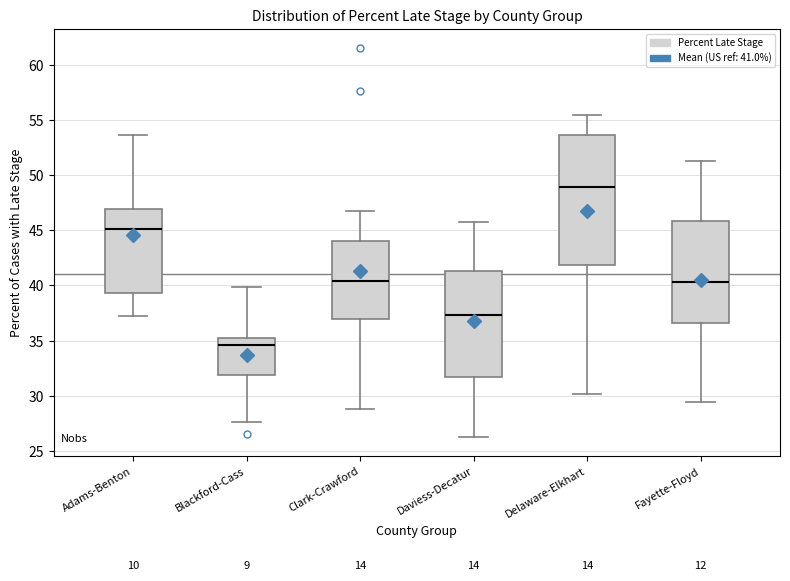

Where does the median line of the box for Adams-Benton sit on the y-axis? The values are not printed on the chart, so give them approximately, as read against the axis.

45.0